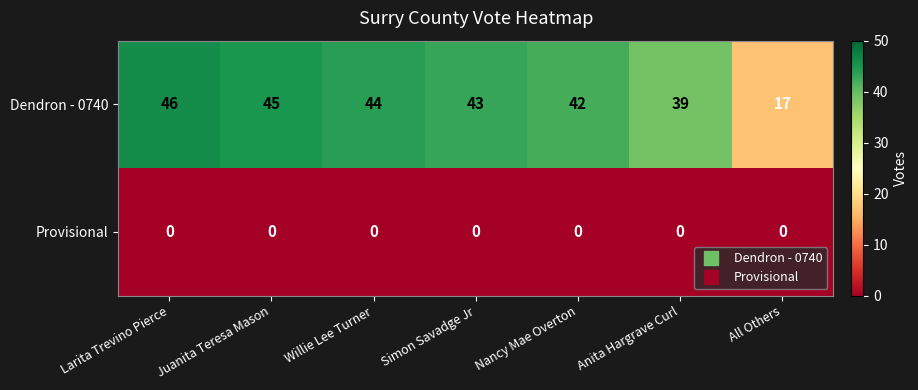

The Provisional series shows 0 at Simon Savadge Jr. True or false?

True